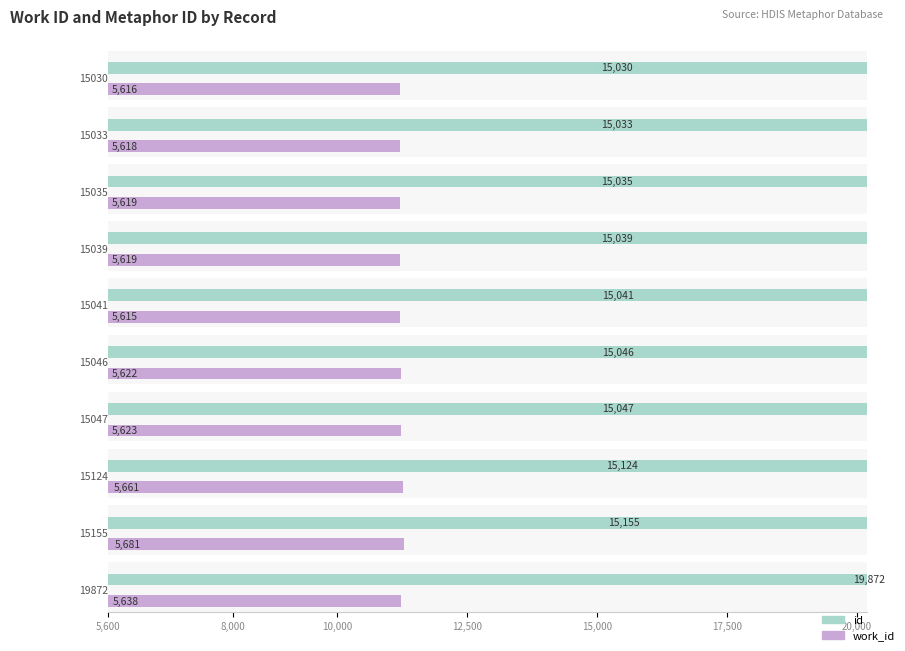

Is the value of work_id at 15030 greater than the value of id at 15041?

No